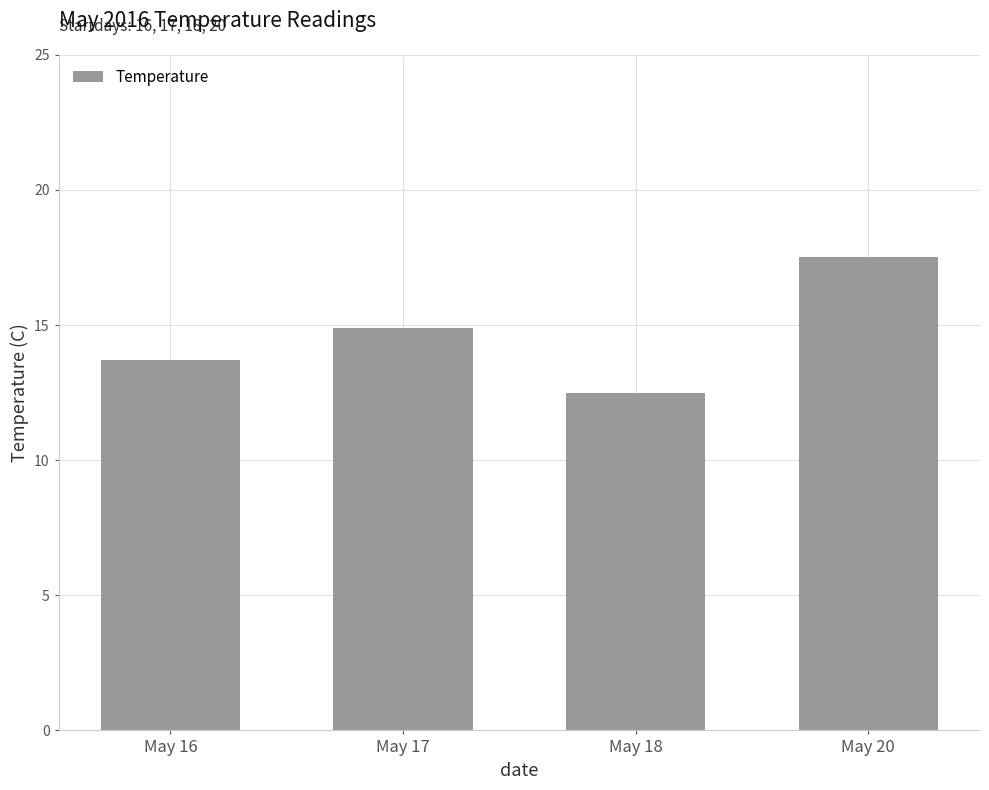

How many bars are there in total?

4